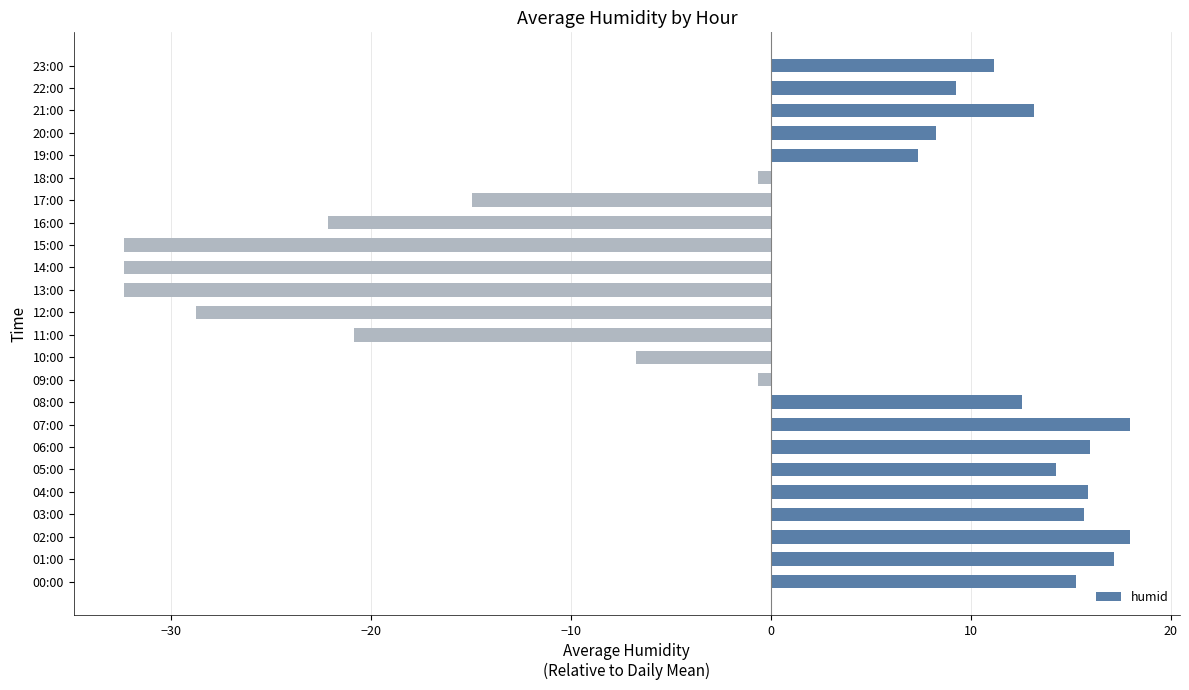

What is the change in value from 01:00 to 23:00?

-6.0